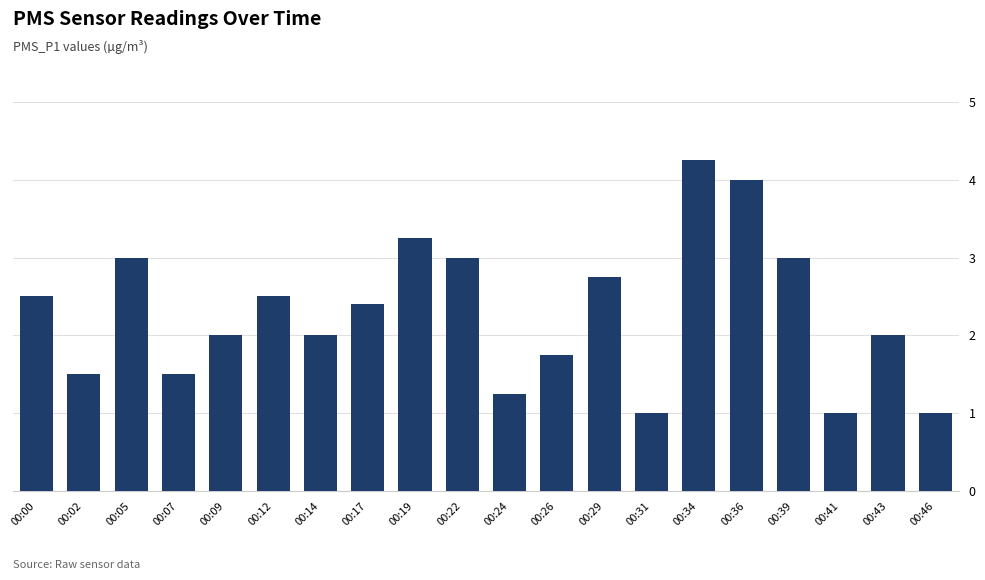

What is the average value?

2.3